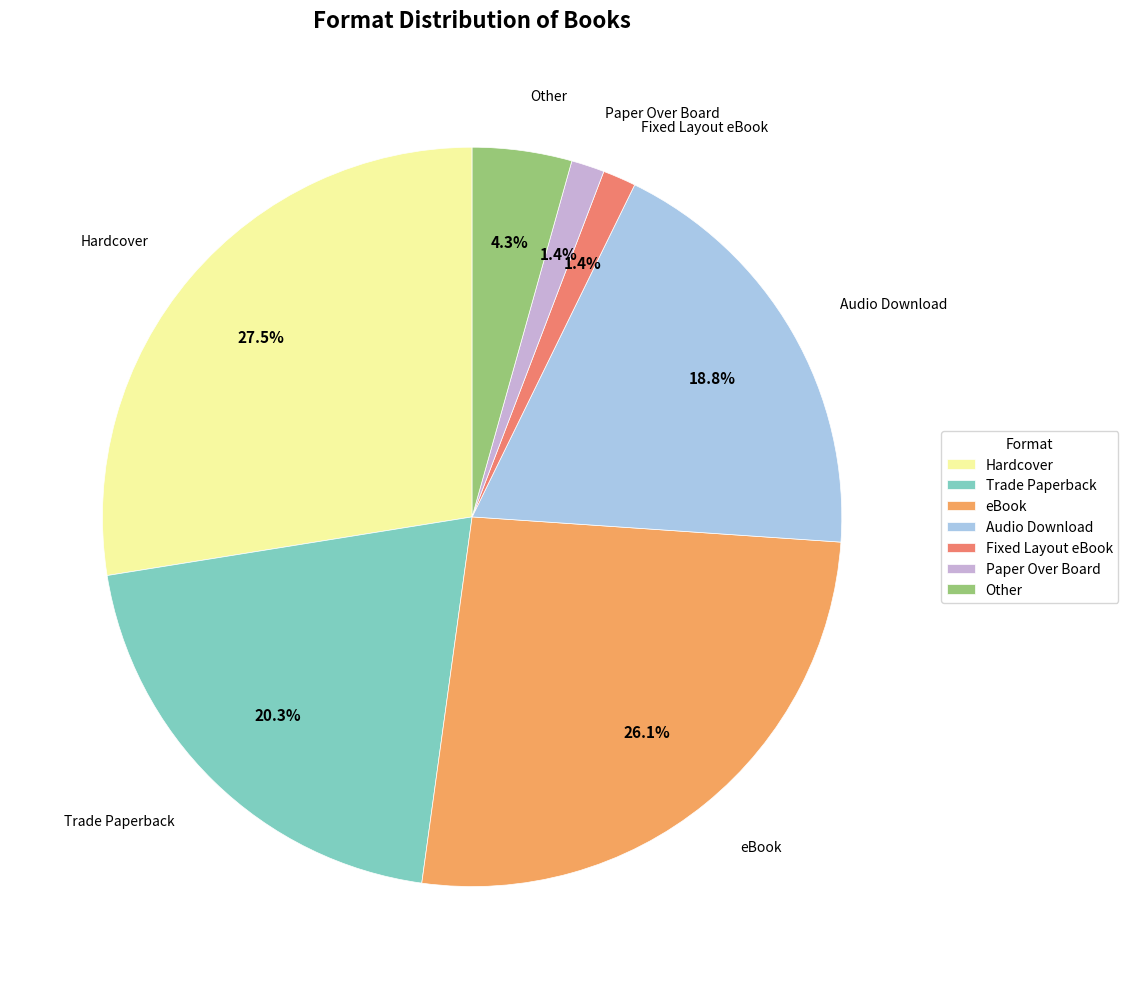

How many slices are in this pie chart?

7